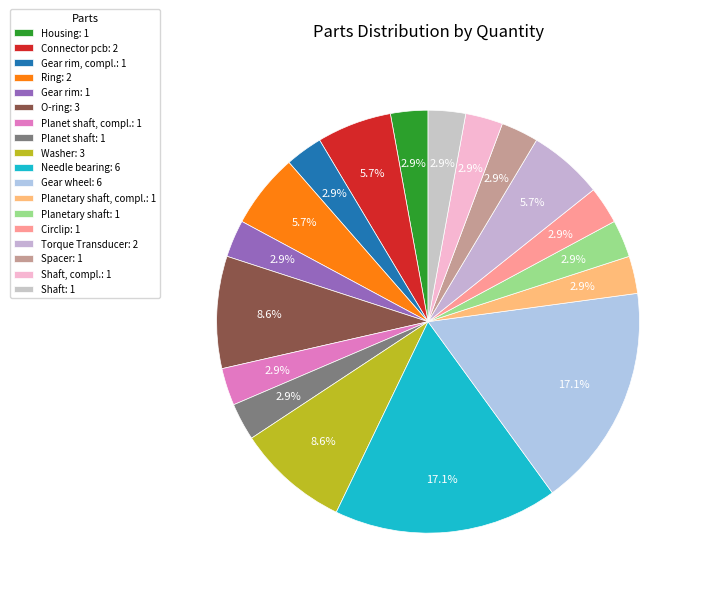

How many segments does this pie chart have?

18